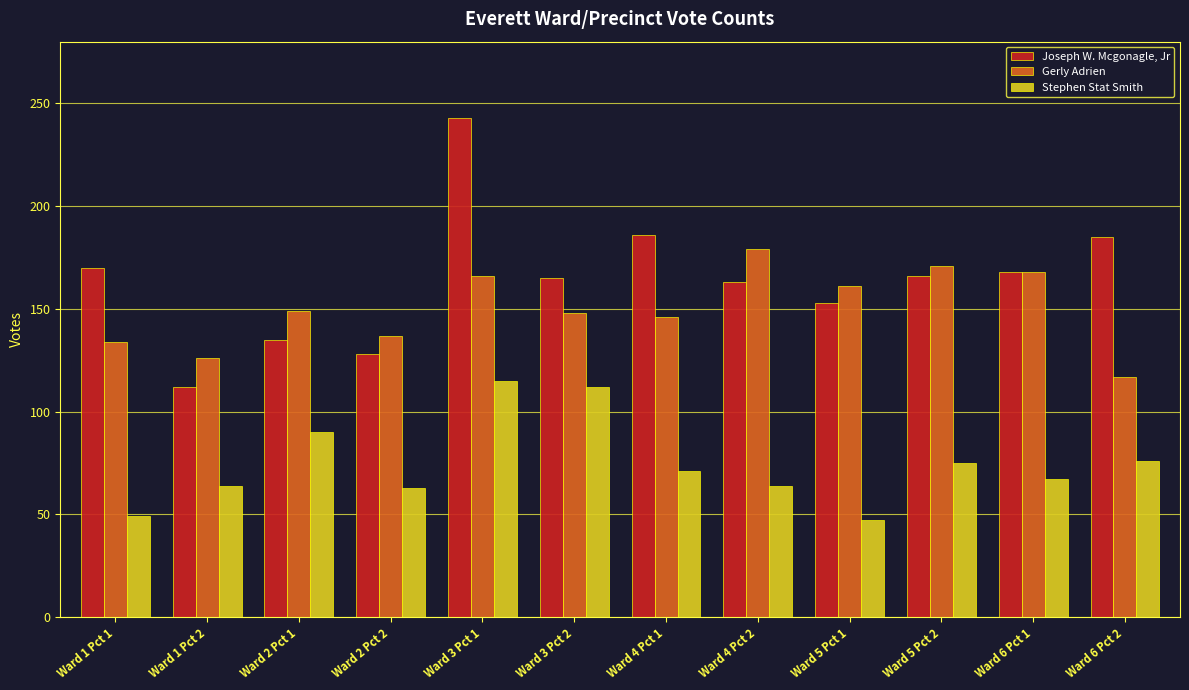

Rank the series at Ward 5 Pct 2 from lowest to highest value.

Stephen Stat Smith, Joseph W. Mcgonagle, Jr, Gerly Adrien